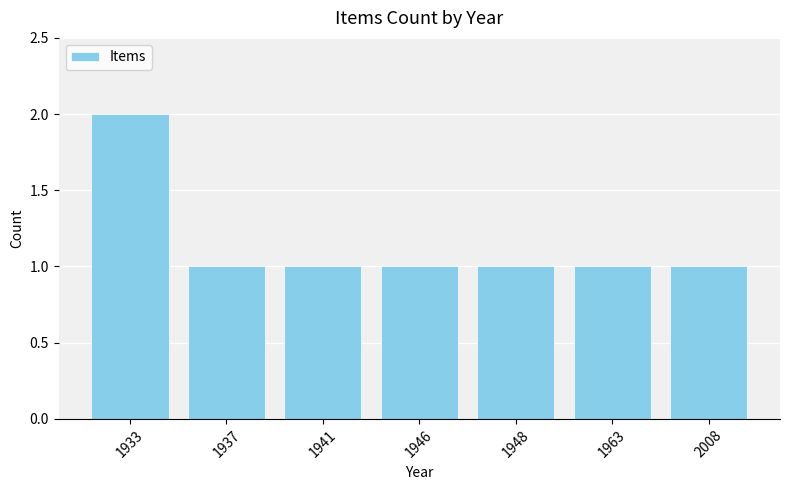

Reading left to right, transcribe all the data shown in this chart.

1933=2	1937=1	1941=1	1946=1	1948=1	1963=1	2008=1